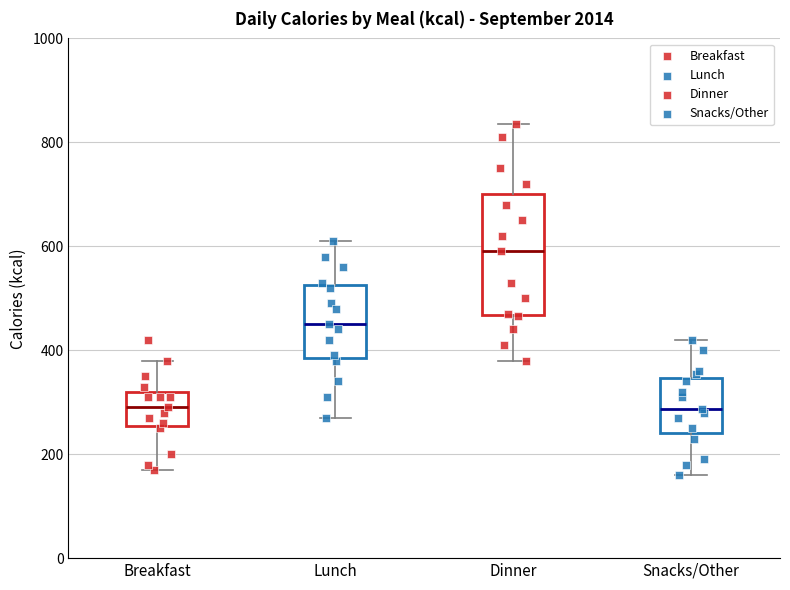

Comparing the boxes themselves (not the whiskers), which one is the tallest?

Dinner